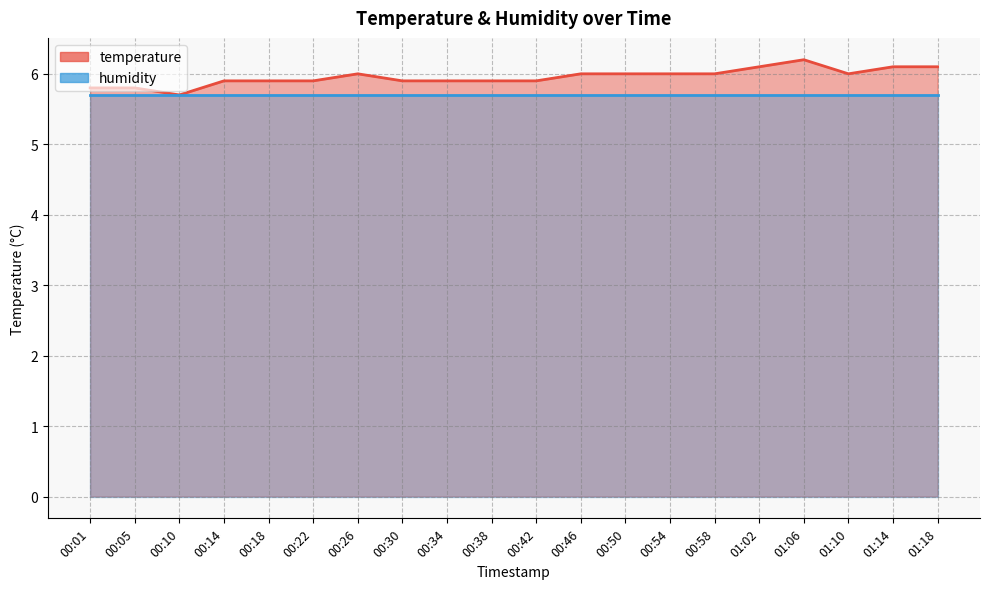

Reading left to right, extract all data points from this chart.

5.8	5.8	5.7	5.9	5.9	5.9	6.0	5.9	5.9	5.9	5.9	6.0	6.0	6.0	6.0	6.1	6.2	6.0	6.1	6.1